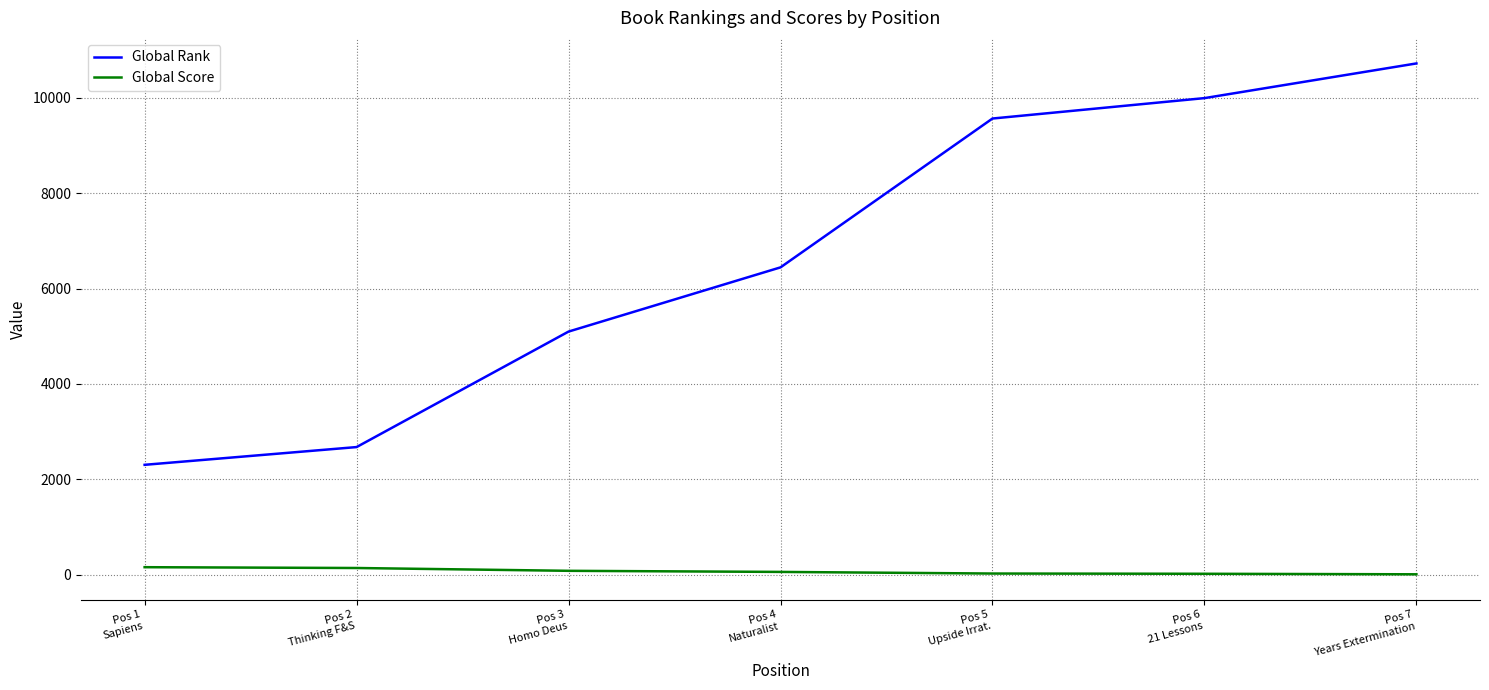

Which series has the largest total across all categories?

Global Rank